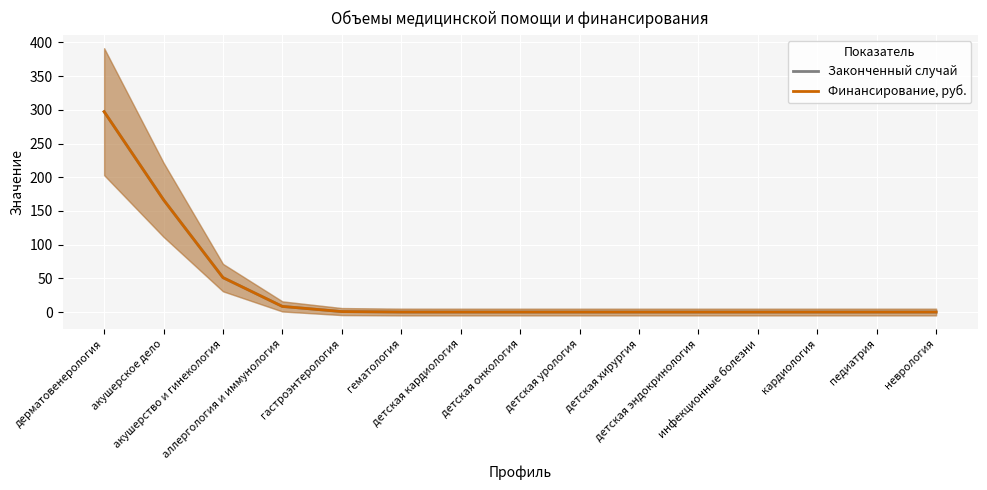

Which series changed the most between дерматовенерология and детская урология?

Законченный случай